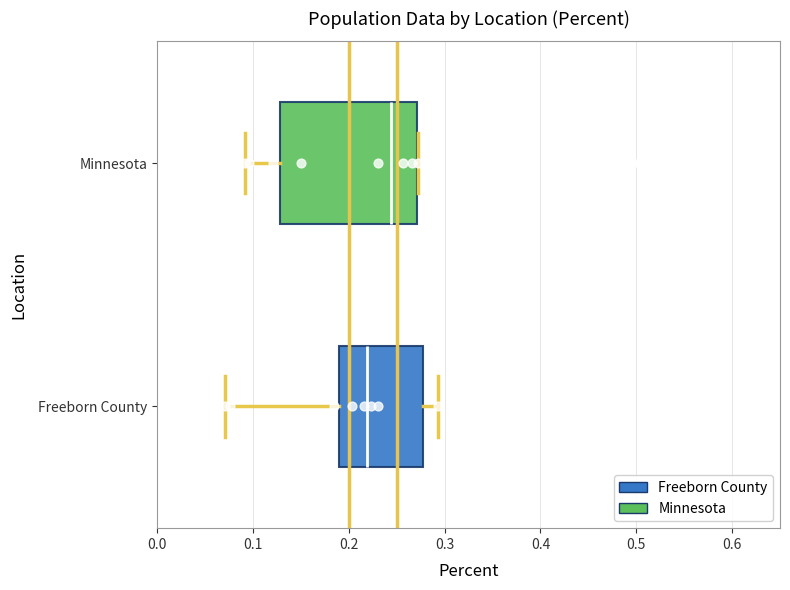

Where does the median line of the box for Minnesota sit on the x-axis? The values are not printed on the chart, so give them approximately, as read against the axis.

0.24